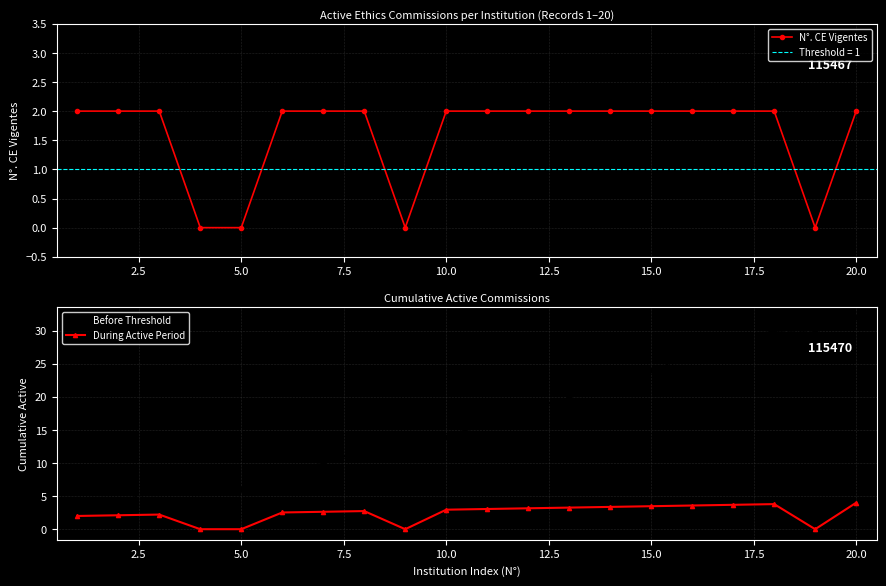

True or false: N°. CE Vigentes has a value of 0 at 5.0.

True